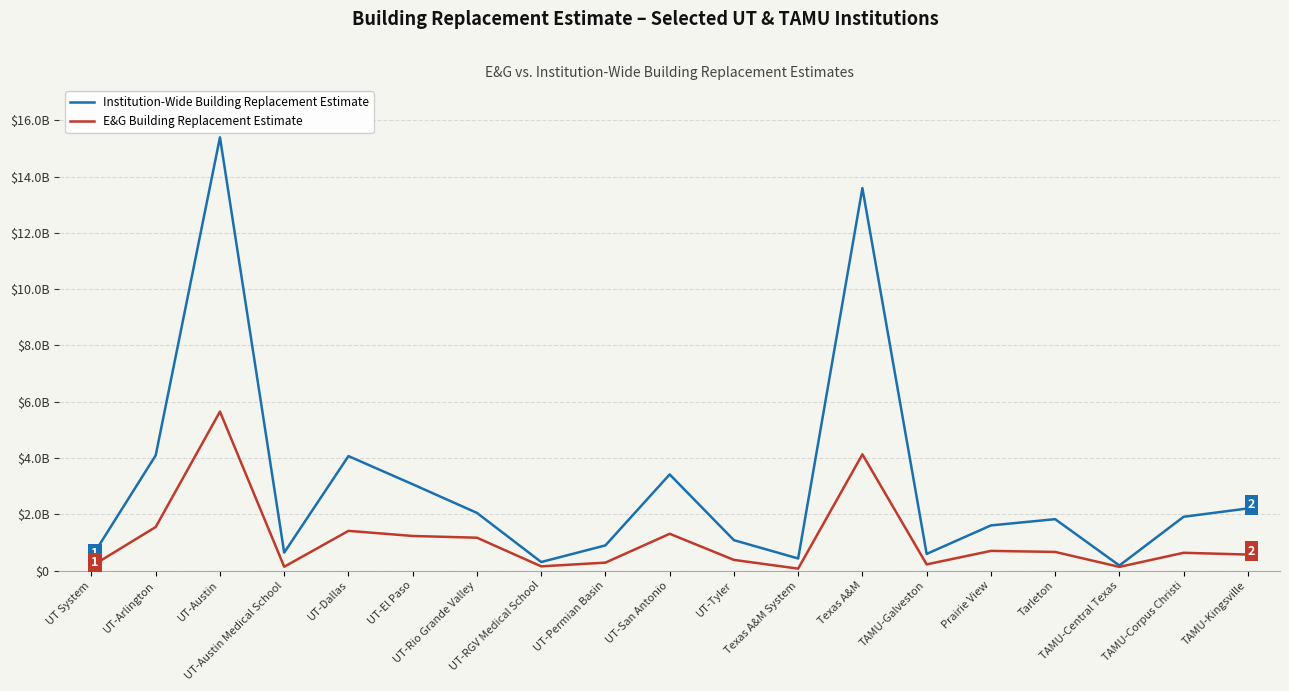

What are all the series names shown in the legend?

Institution-Wide Building Replacement Estimate, E&G Building Replacement Estimate